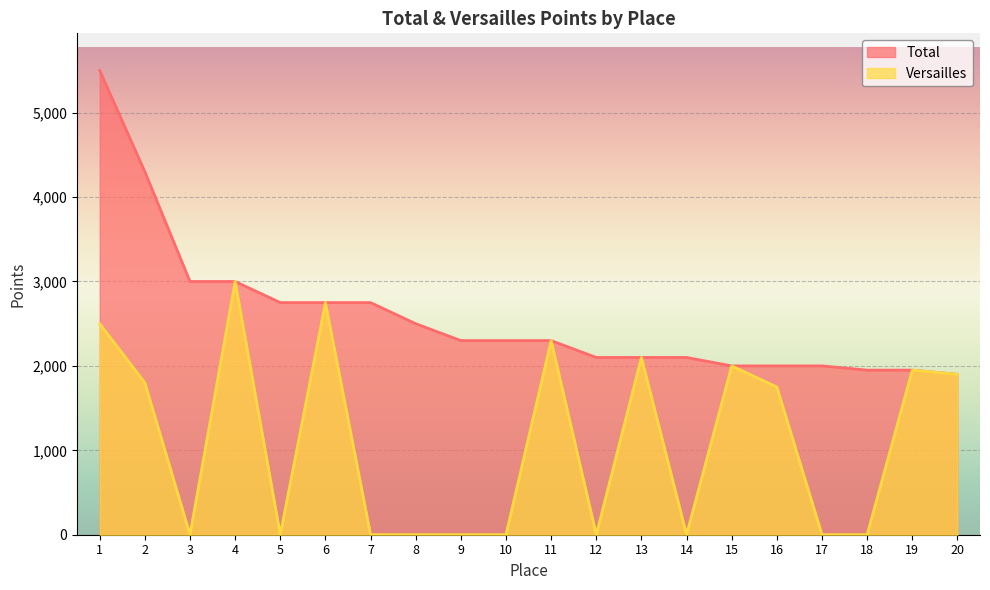

The Versailles series shows -1365 at 9. True or false?

False